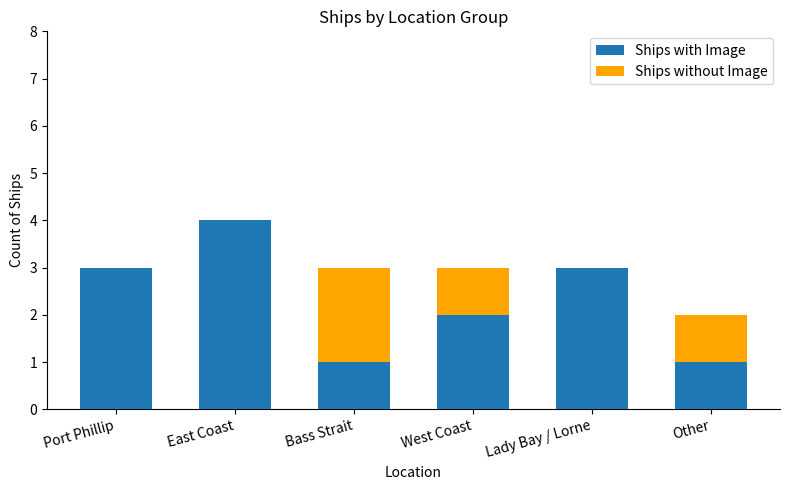

Reading right to left, transcribe all the data shown in this chart.

Ships with Image: Other=1	Lady Bay / Lorne=3	West Coast=2	Bass Strait=1	East Coast=4	Port Phillip=3
Ships without Image: Other=2	Lady Bay / Lorne=2	West Coast=3	Bass Strait=3	East Coast=3	Port Phillip=2